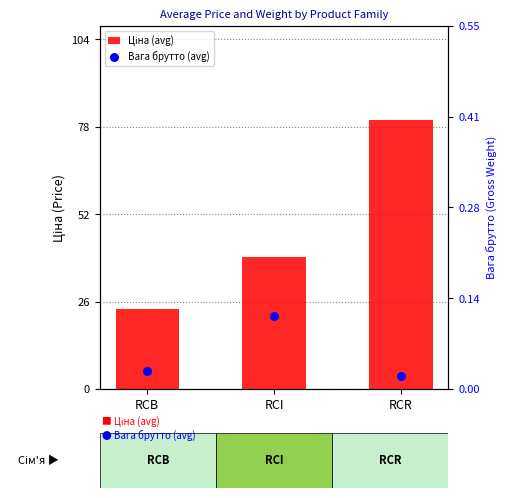

Which series reaches the maximum Y coordinate?

Ціна (avg)